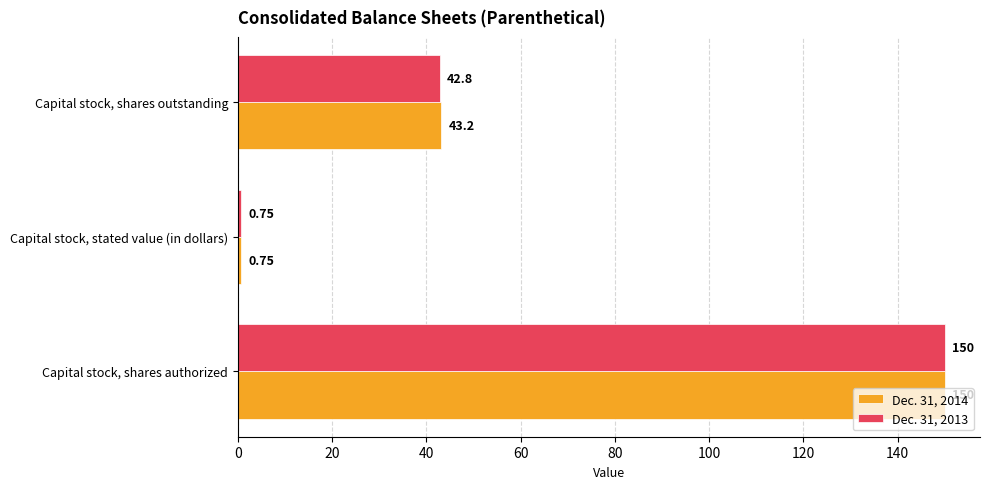

How many distinct data groups are displayed?

2